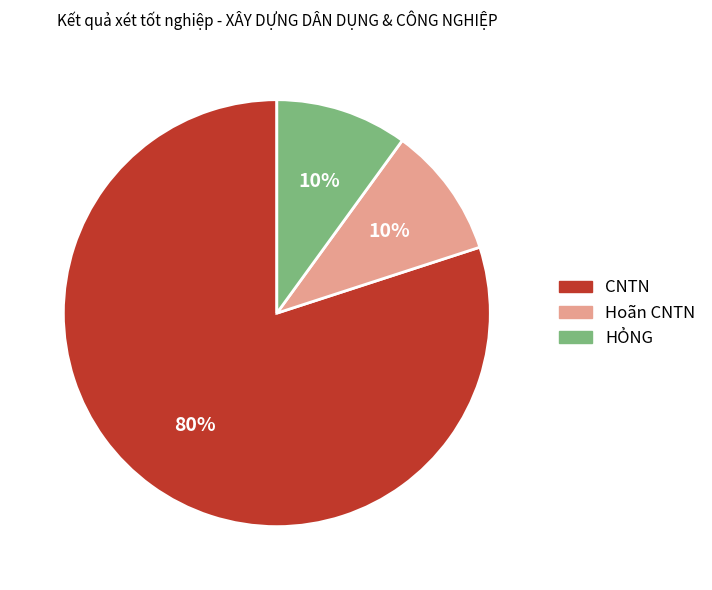

Count the number of slices in the pie.

3